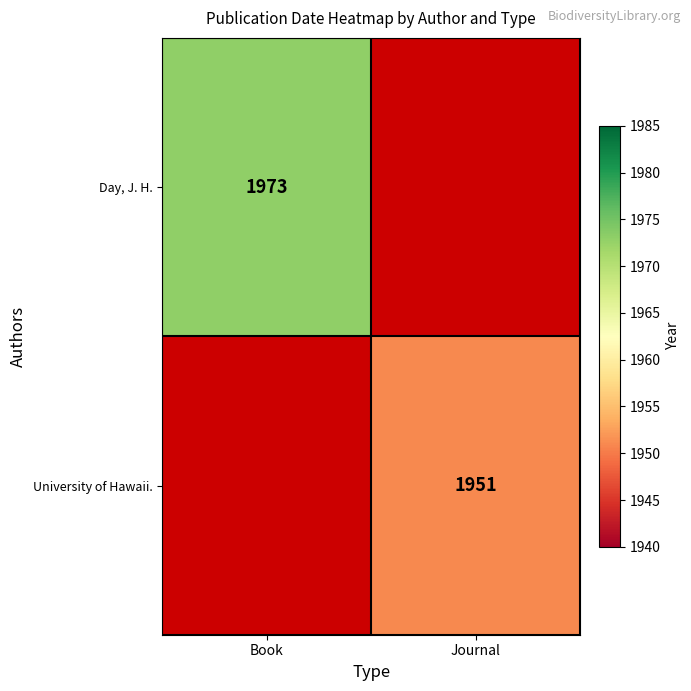

Is it true that Day, J. H. equals 855 at Book?

False